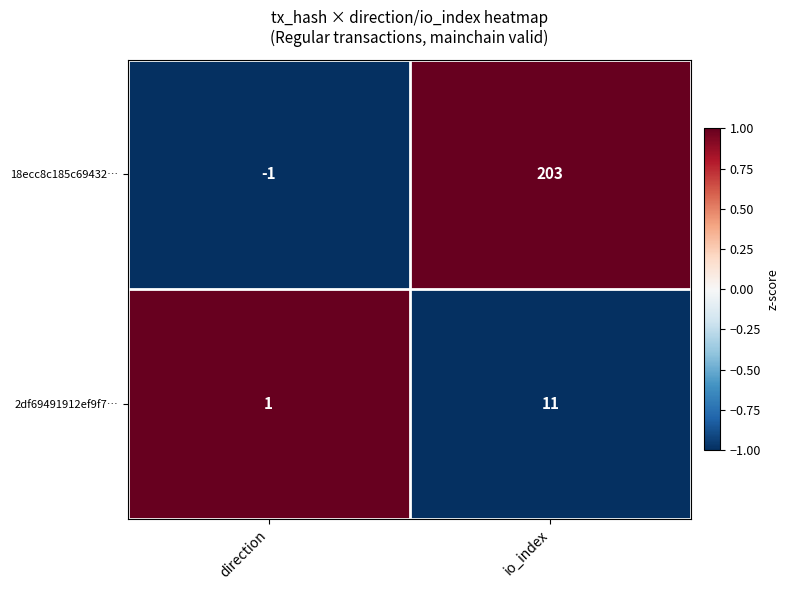

Which series changed the most between direction and io_index?

18ecc8c185c69432…